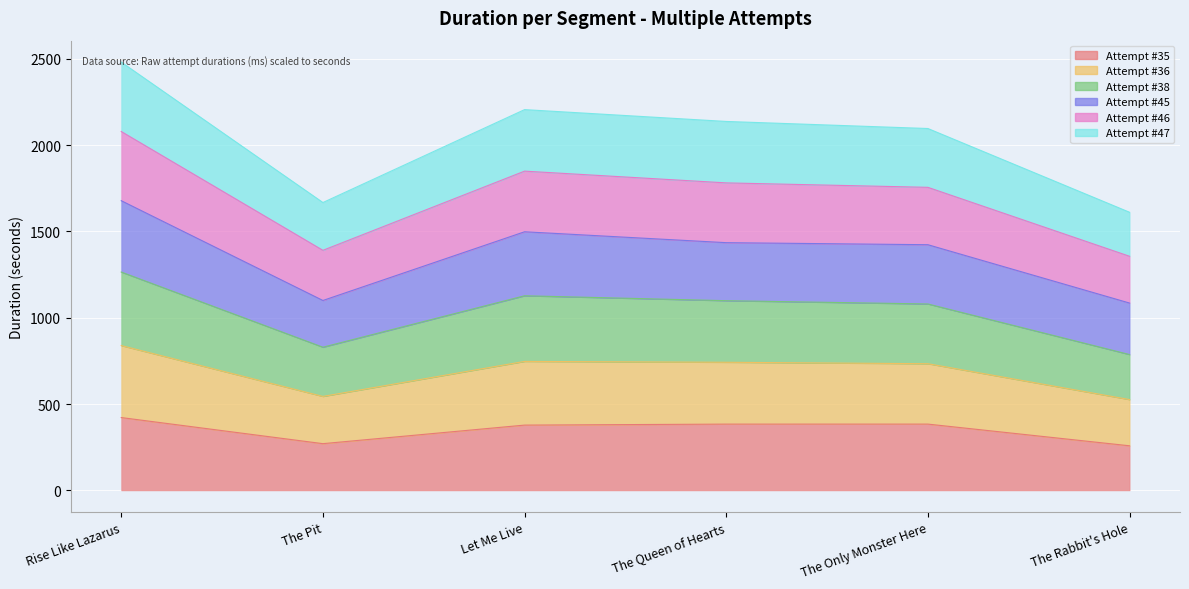

Is it true that Attempt #38 equals 2662.1 at The Only Monster Here?

False